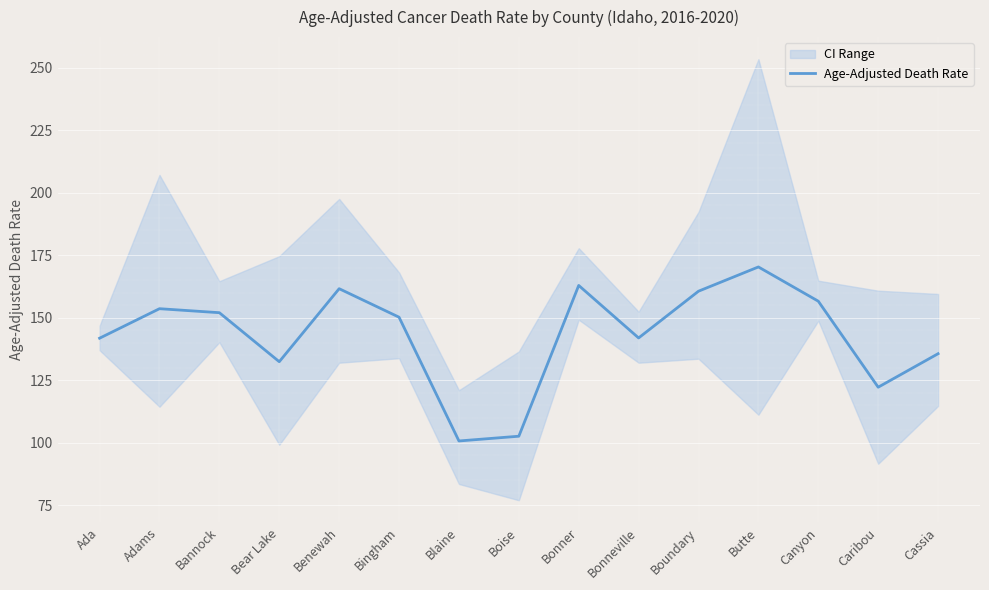

At which label is the value closest to 135?

Cassia